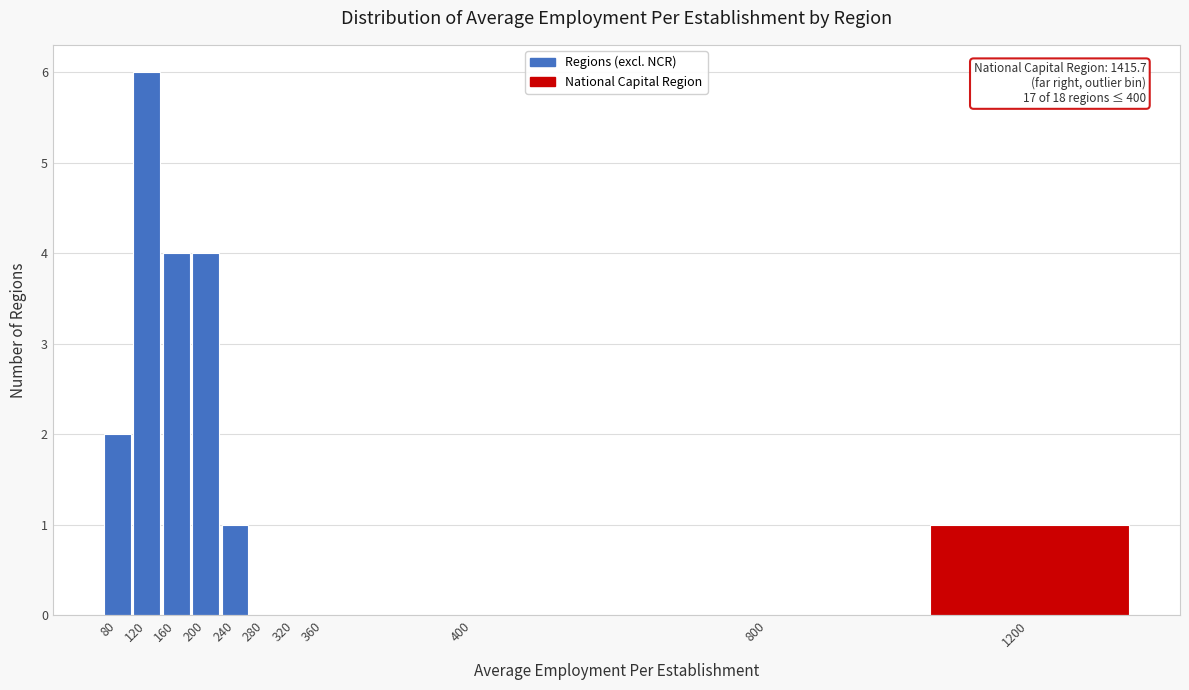

Reading right to left, what are all the values shown in this chart?

1200=1	800=0	400=0	360=0	320=0	280=0	240=1	200=4	160=4	120=6	80=2